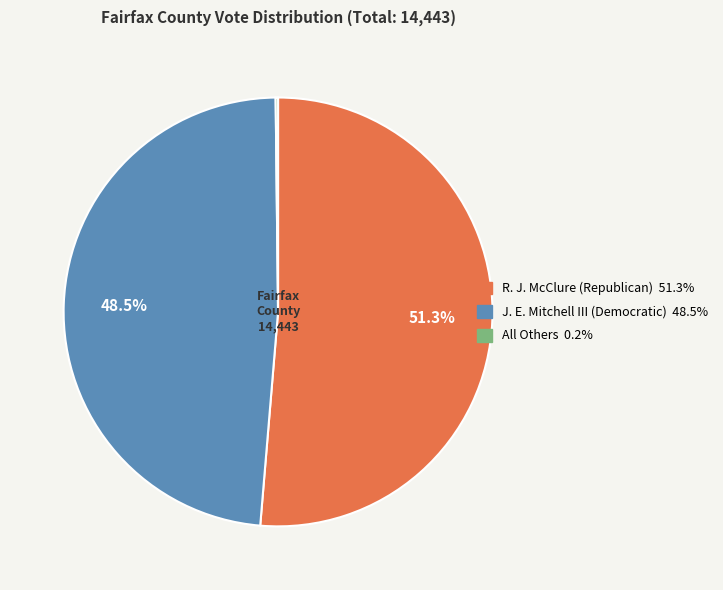

Which category has the biggest portion of the pie?

R. J. McClure (Republican)